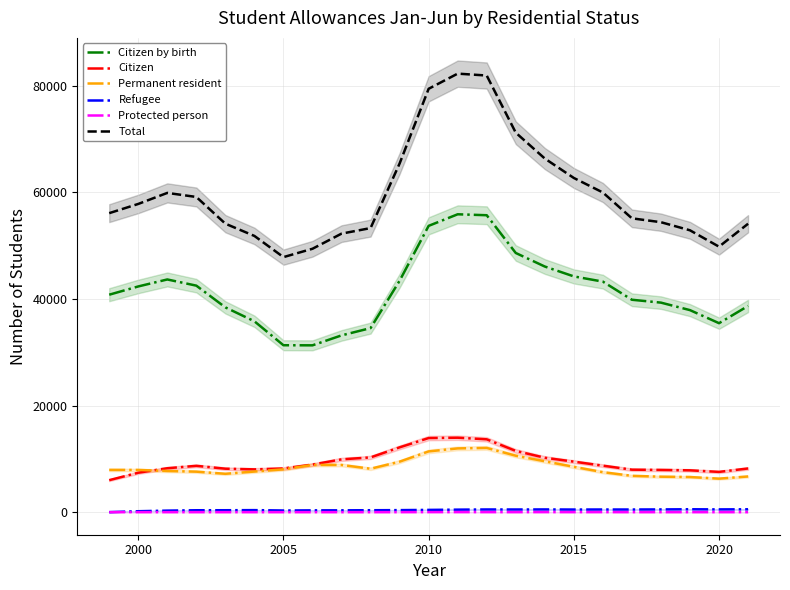

What is the highest value of the Citizen by birth series?

55884